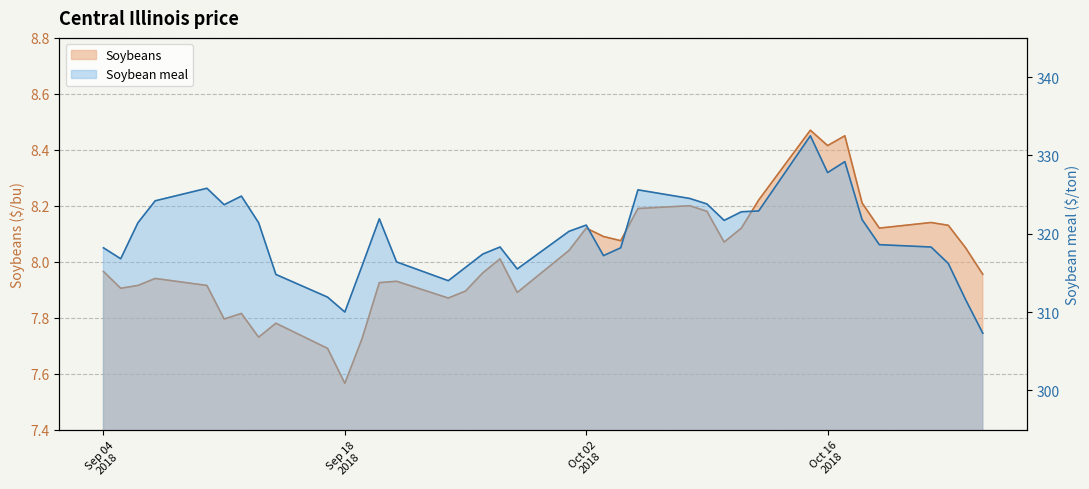

Which series has the largest range (max minus min)?

Soybean meal